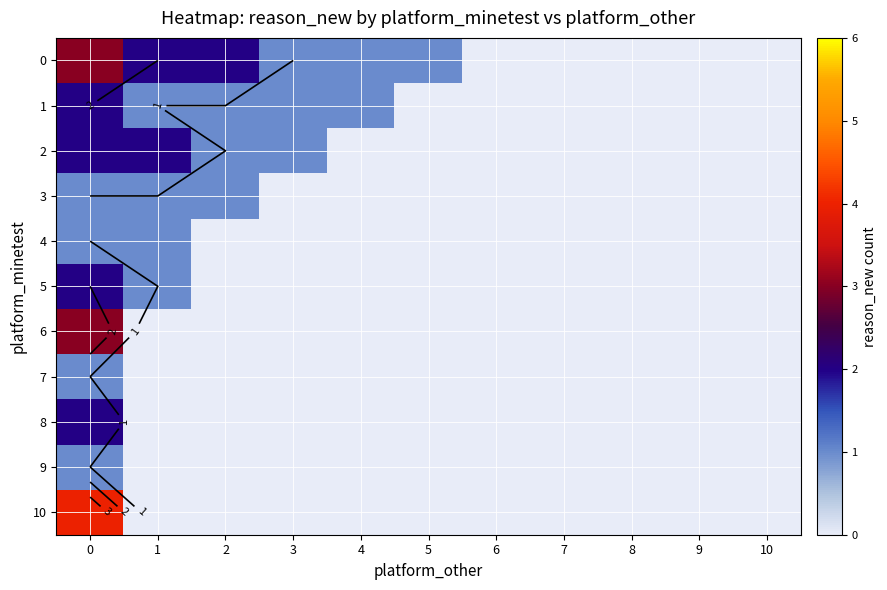

What is the difference between the 4 values at 2 and 1?

1